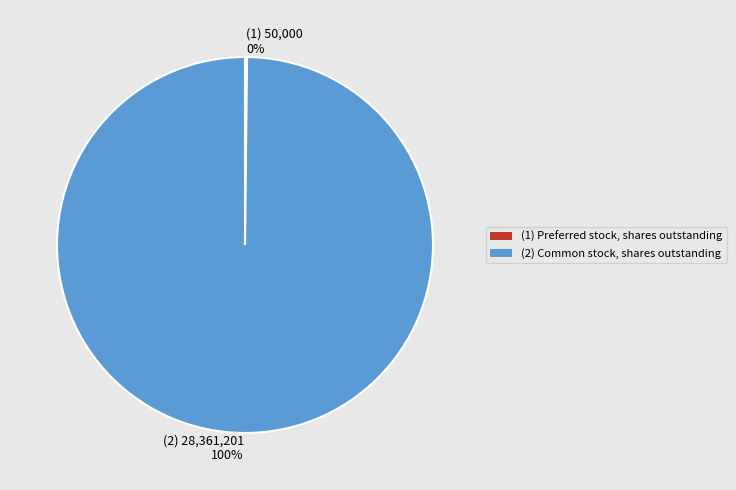

Is there a majority slice in this chart?

Yes